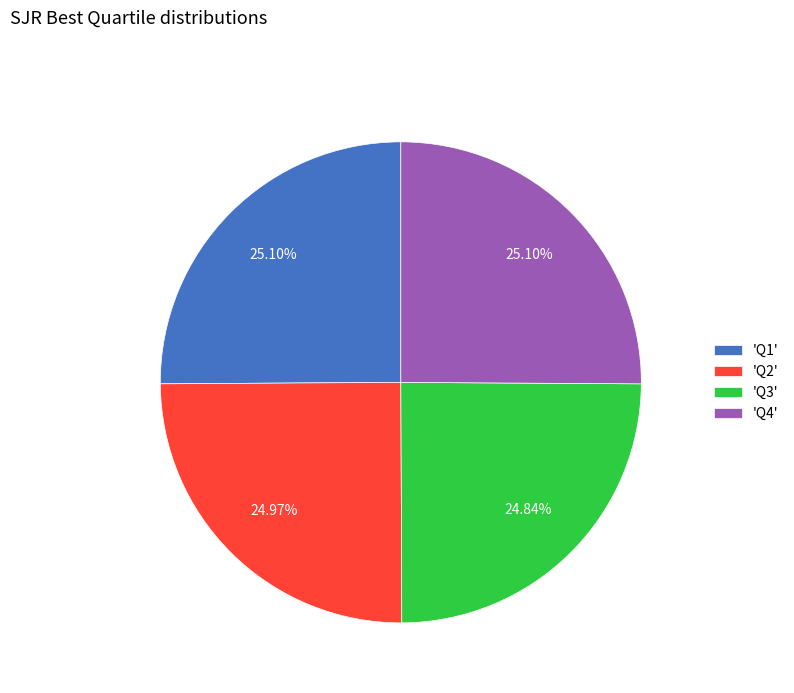

Do 'Q3' and 'Q2' together represent more than half of the pie?

No